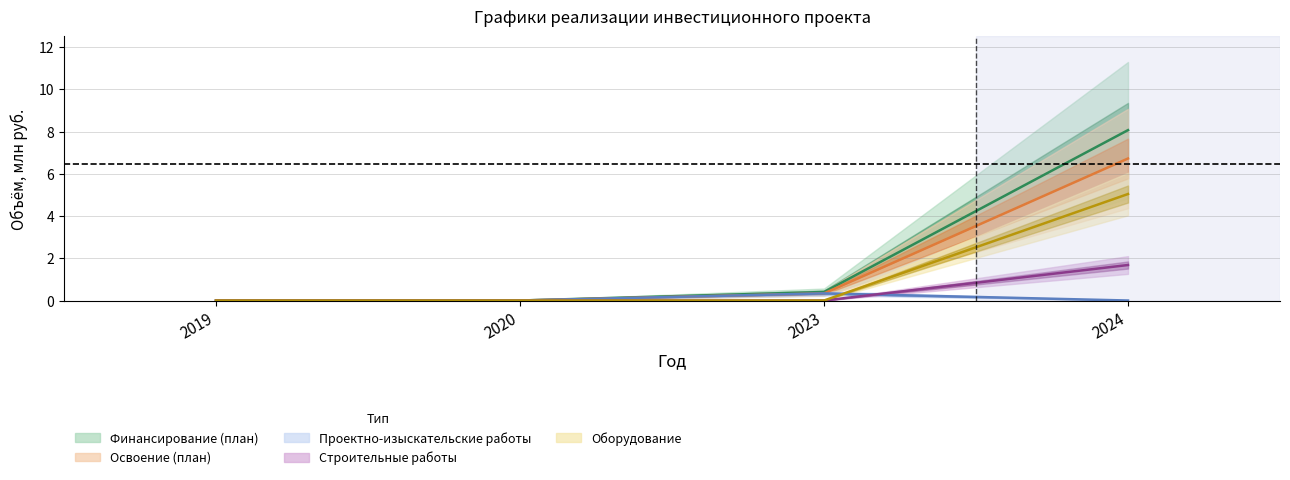

Rank the series by their maximum value, from lowest to highest.

Проектно-изыскательские работы, Строительные работы, Оборудование, Освоение (план), Финансирование (план)